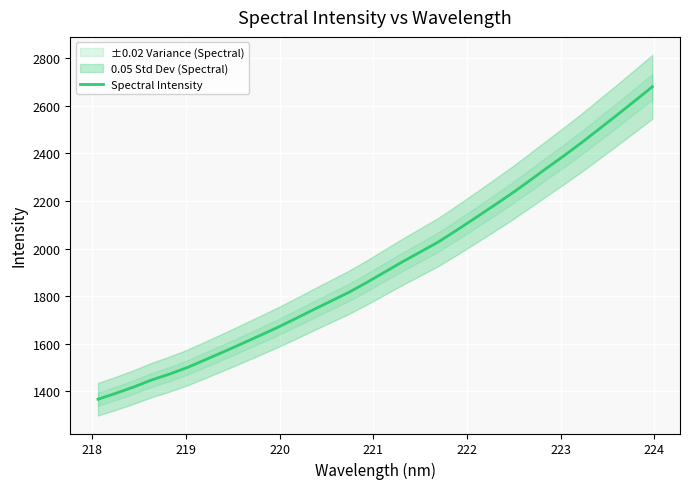

How many categories are shown in the chart?

32